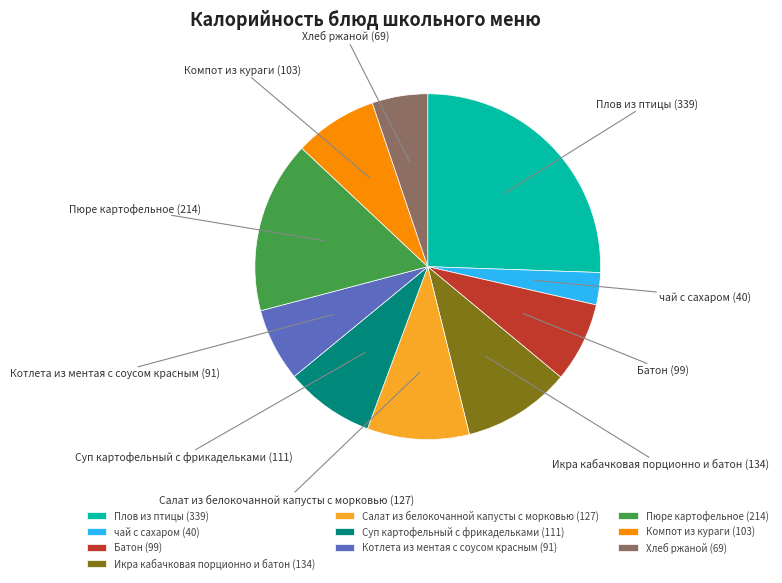

The Хлеб ржаной slice represents 1% of the pie. True or false?

False